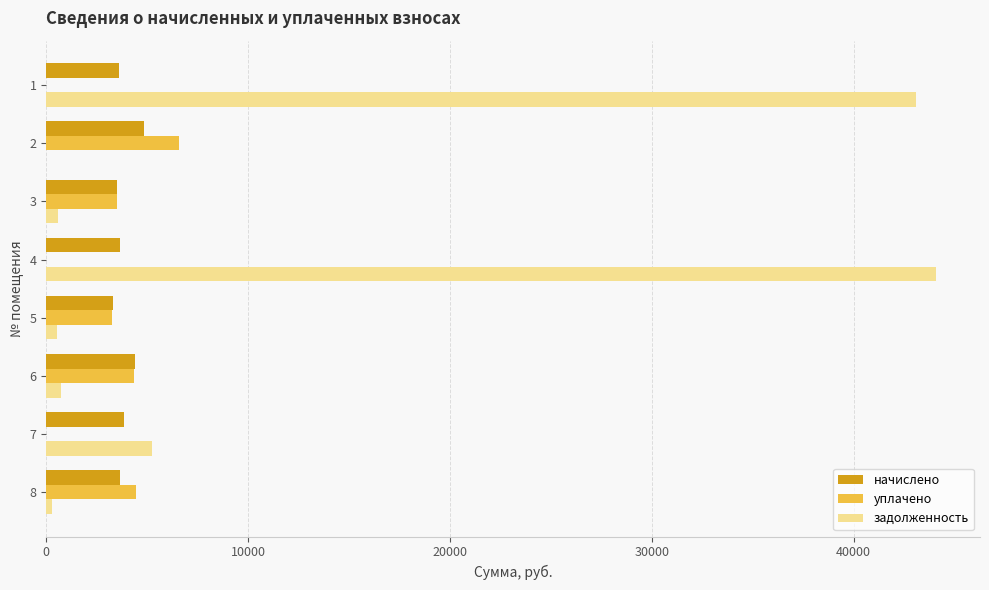

The value of уплачено at 4 is 0.0. True or false?

True